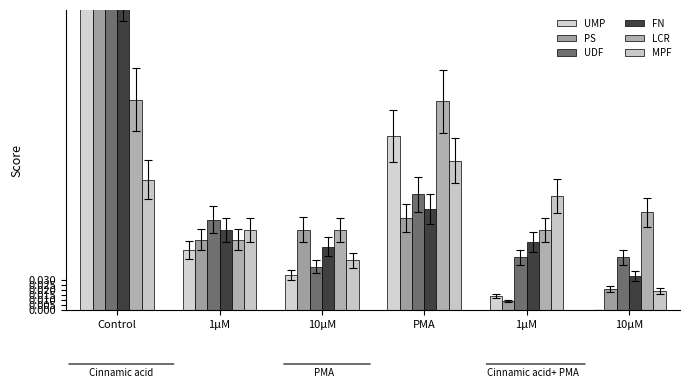

How many data points in UMP are above 0?

5